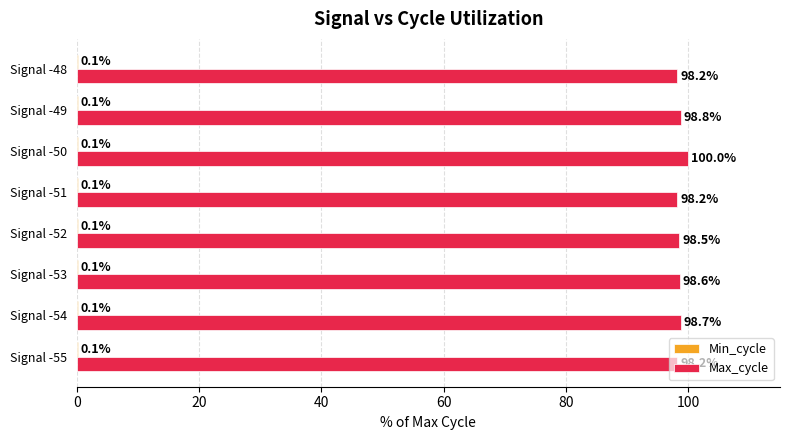

Count the number of data series in this chart.

2